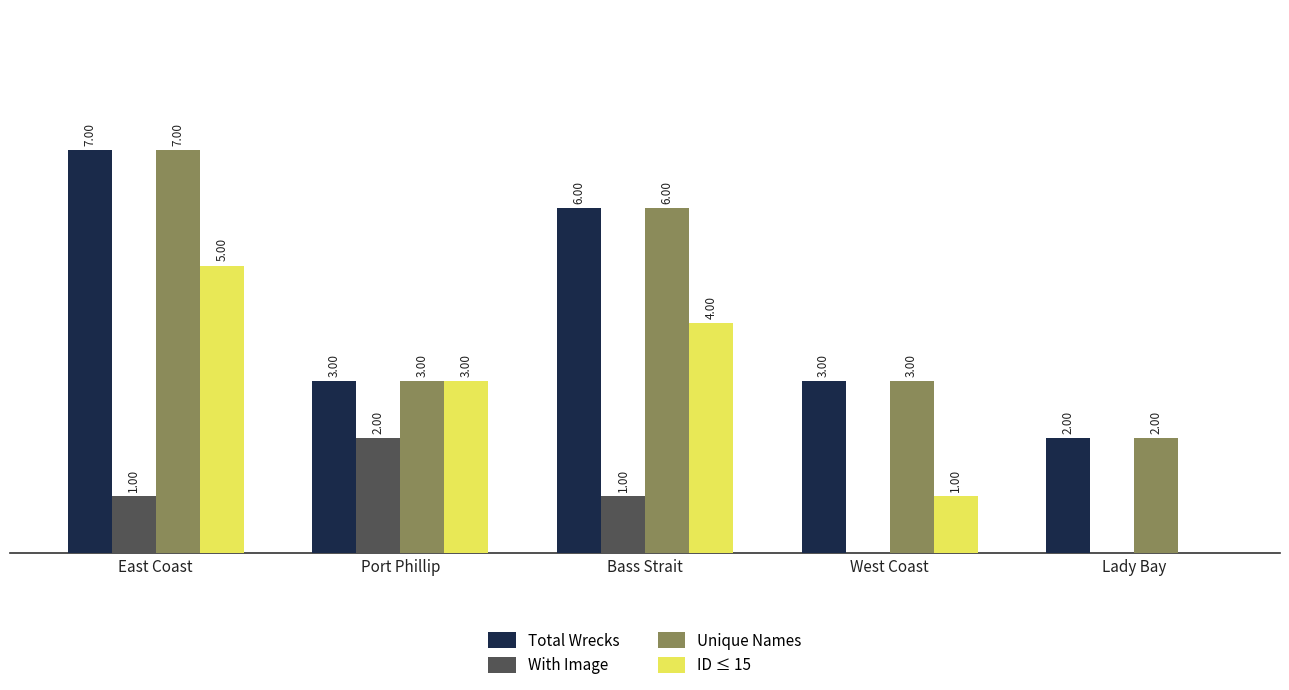

At which category is the sum across all series the highest?

East Coast